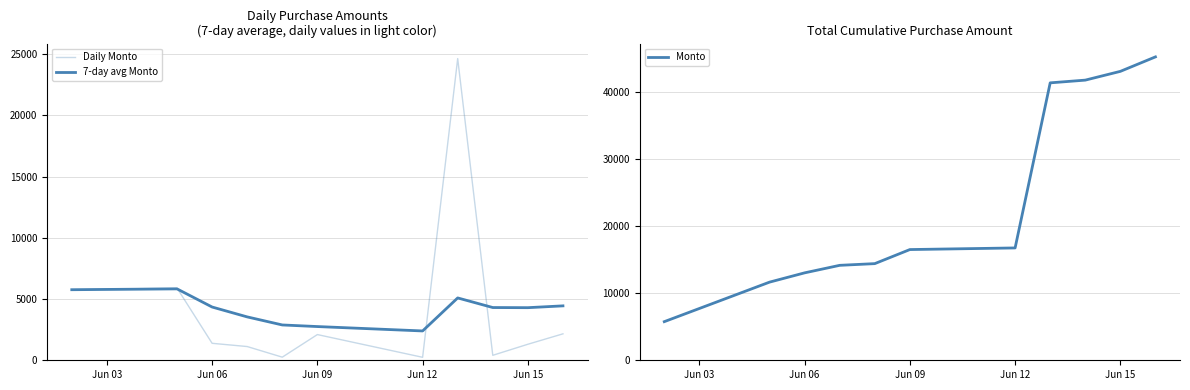

The value of Daily Monto at Jun 12 is 1759.1. True or false?

False